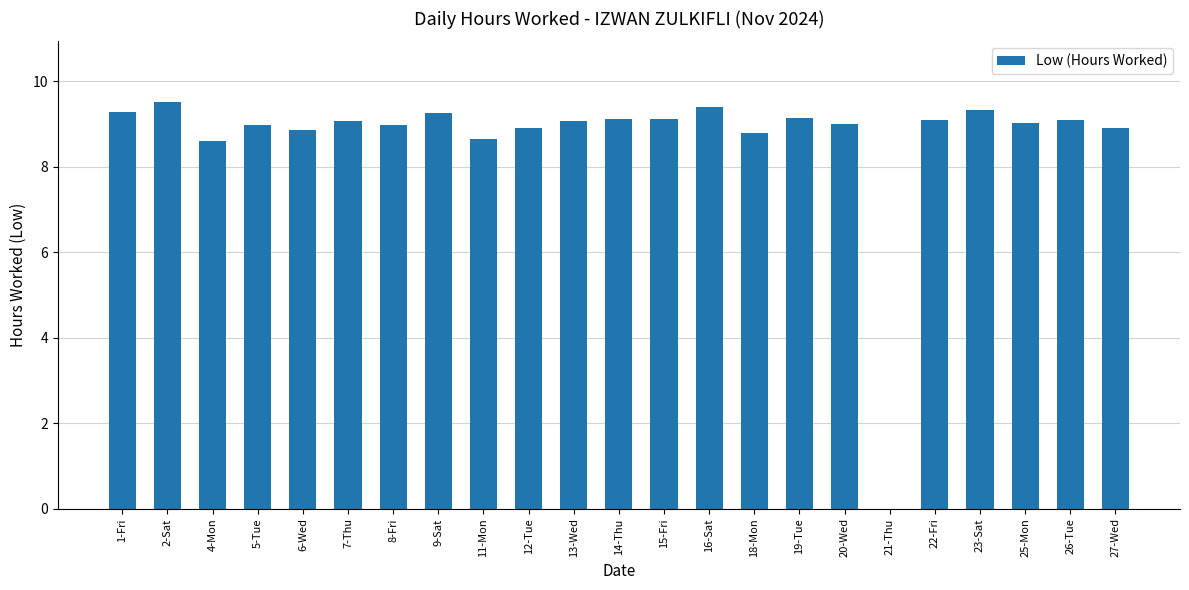

Approximately how many times larger is the value at 15-Fri compared to 20-Wed?

1.0